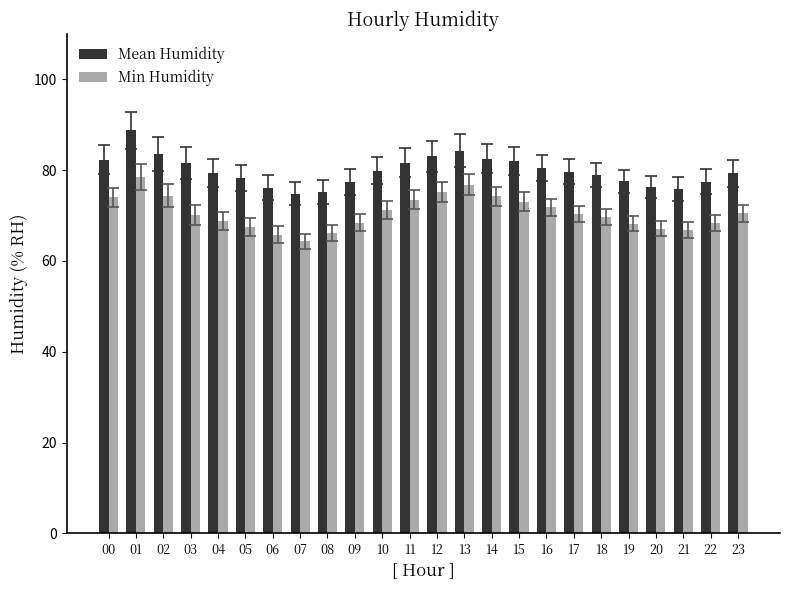

True or false: Min Humidity has a value of 122.7 at 23.

False